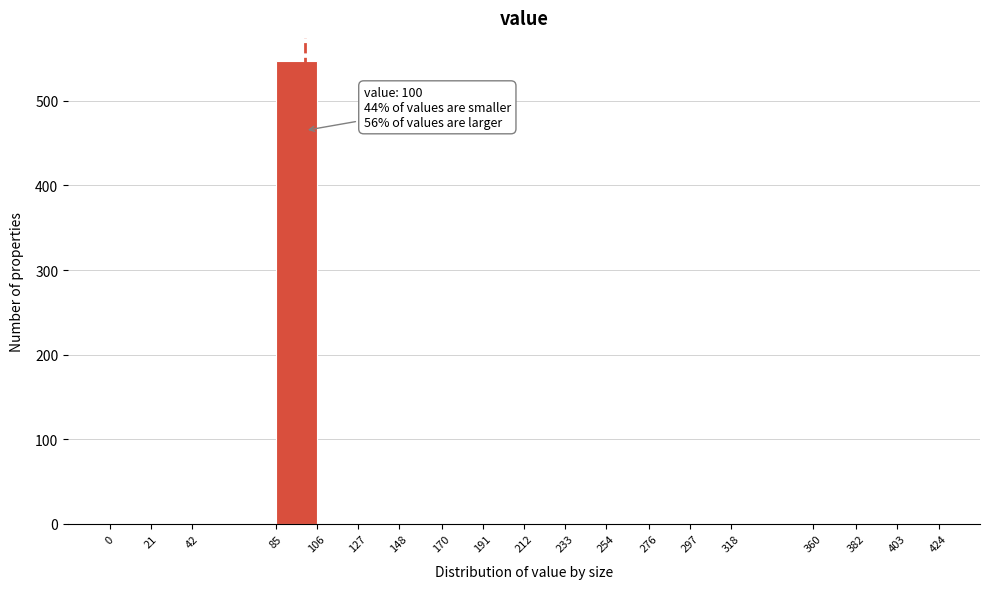

Over which range of the x-axis is the bar tallest?

85 to 106